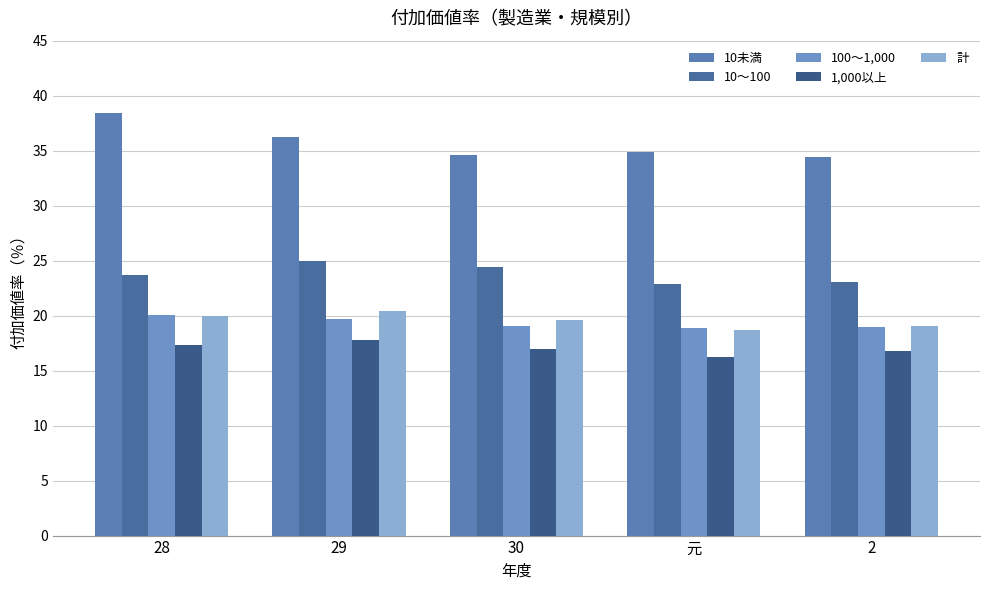

The value of 100～1,000 at 2 is 6.1. True or false?

False